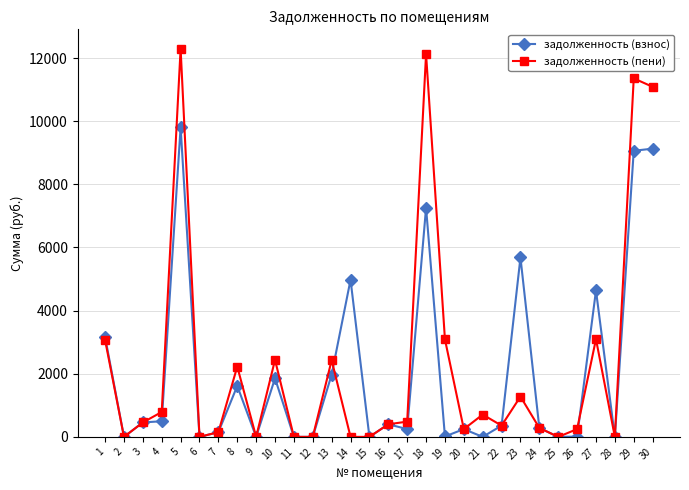

List the series in order of their peak value, highest first.

задолженность (пени), задолженность (взнос)